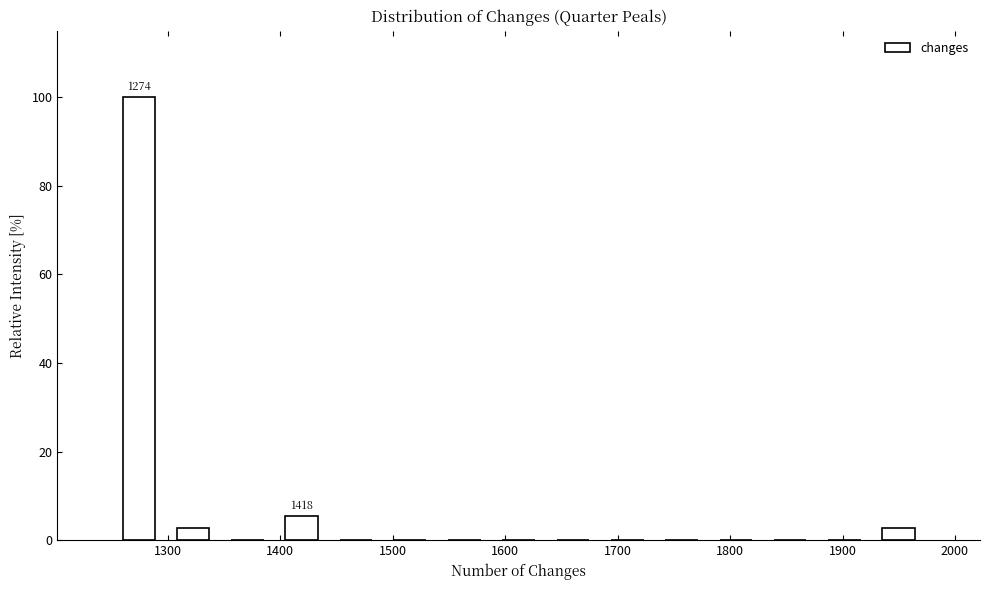

Which range on the x-axis has the tallest bar?

1250 to 1300